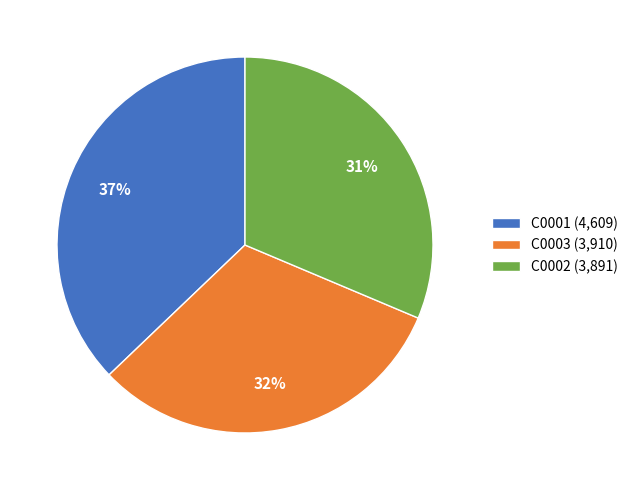

Which has a higher value, C0002 or C0001?

C0001